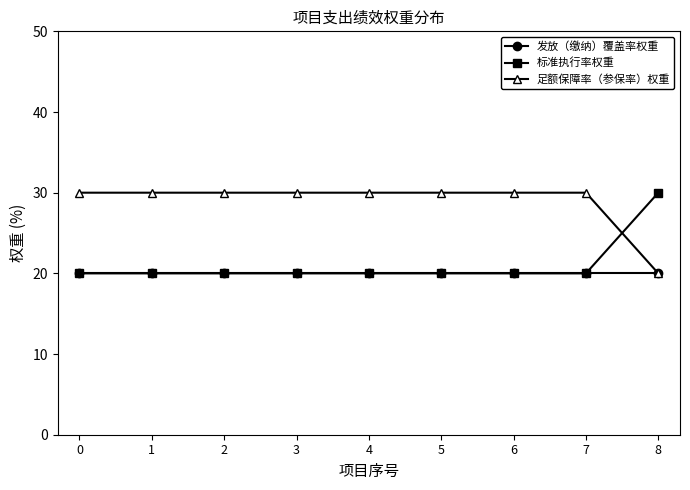

Does the chart display data point markers on the line(s)?

Yes